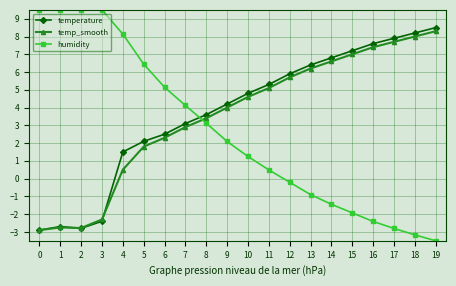

Where do humidity and temperature first cross each other?

7 and 8